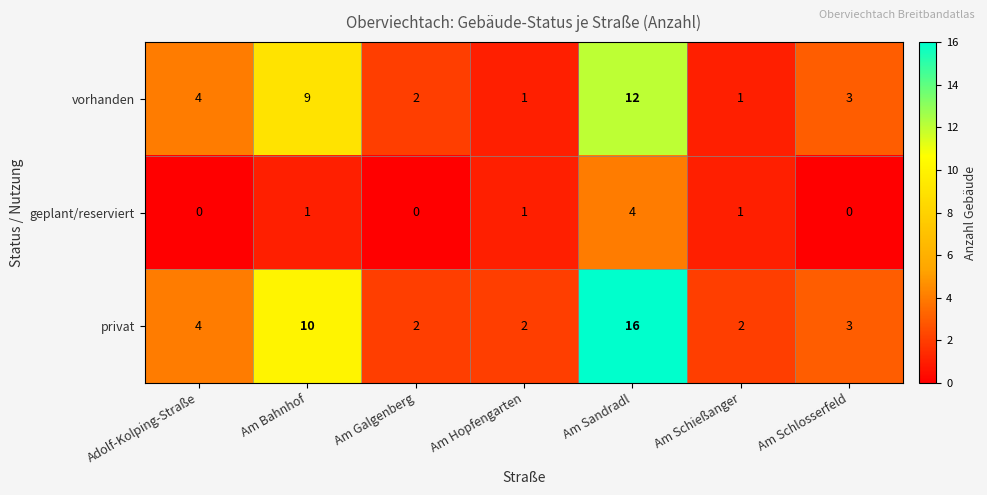

What is the total value across all series at Am Bahnhof?

20